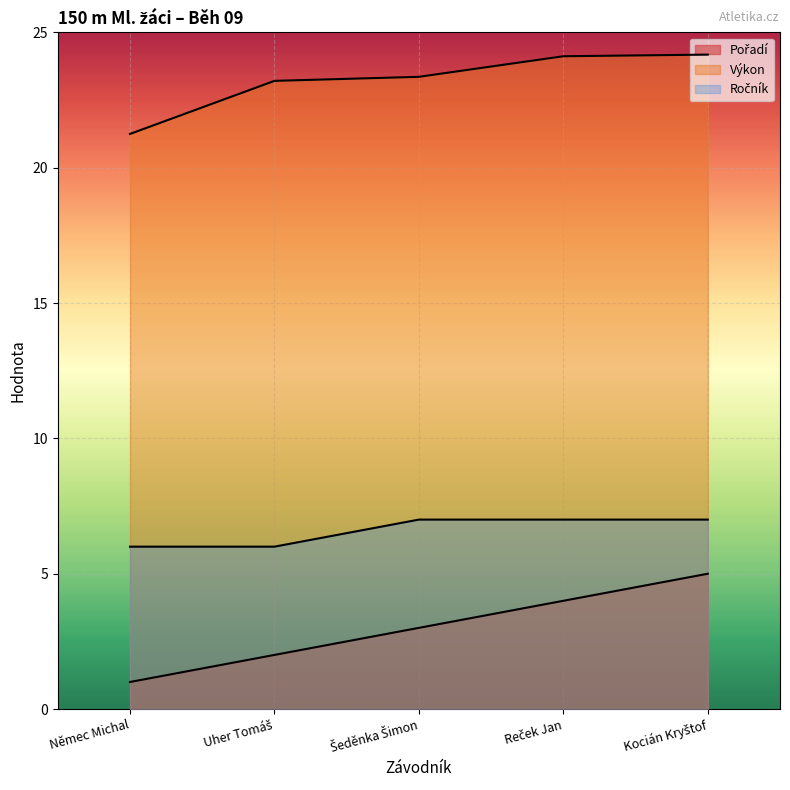

The value of Pořadí at Šeděnka Šimon is 1.6. True or false?

False